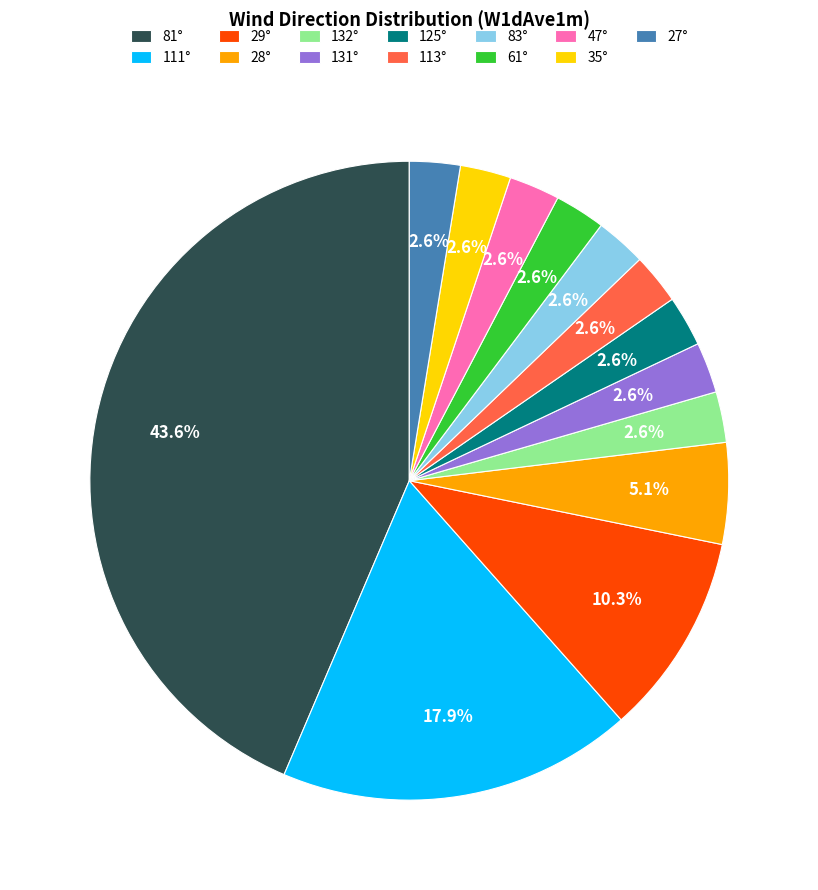

Which slice is the largest?

81°